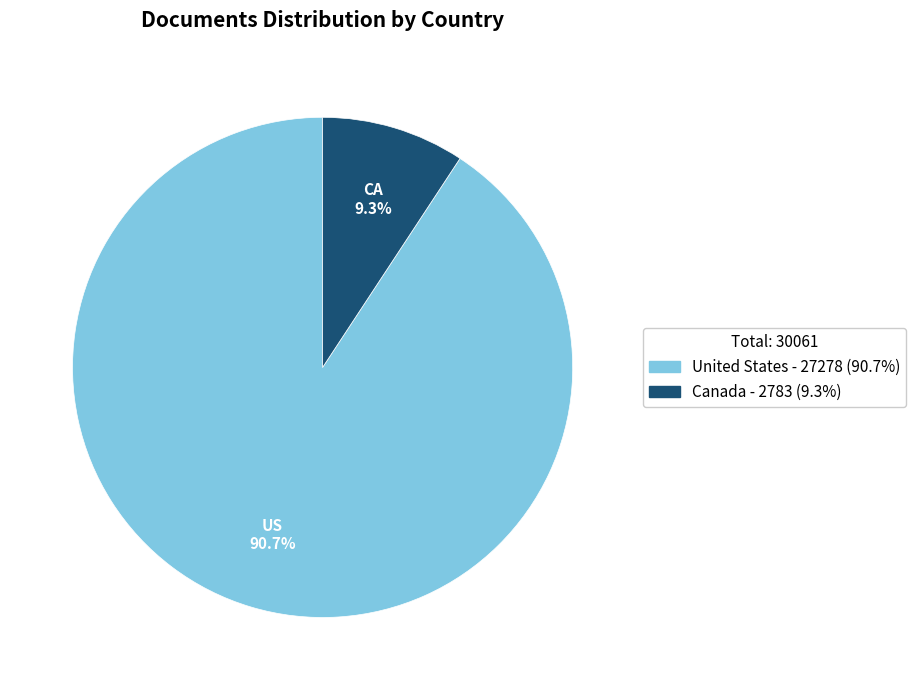

To the nearest percent, what is the difference between the largest and smallest slice percentages?

81%